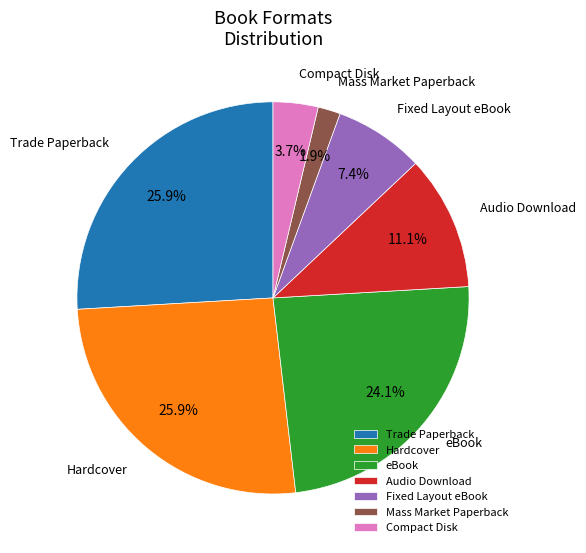

How many slices are in this pie chart?

7